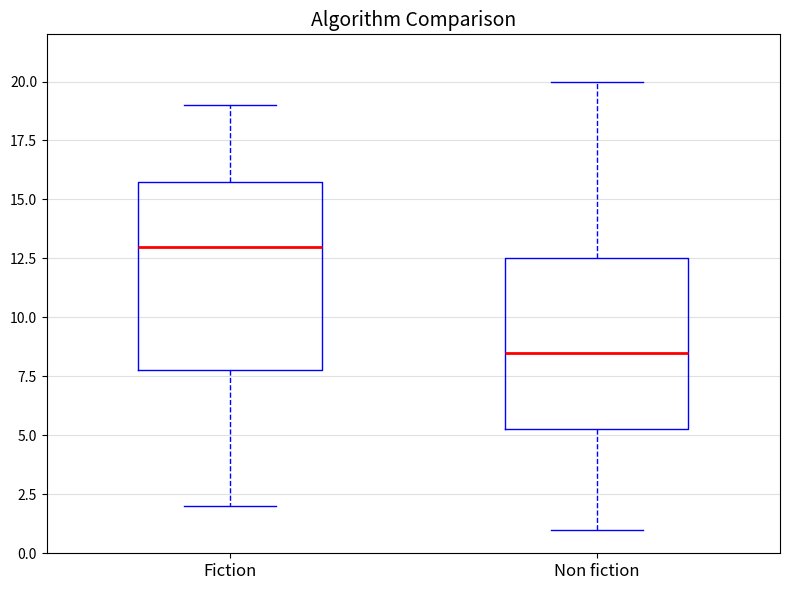

Which box has the lowest median line?

Non fiction